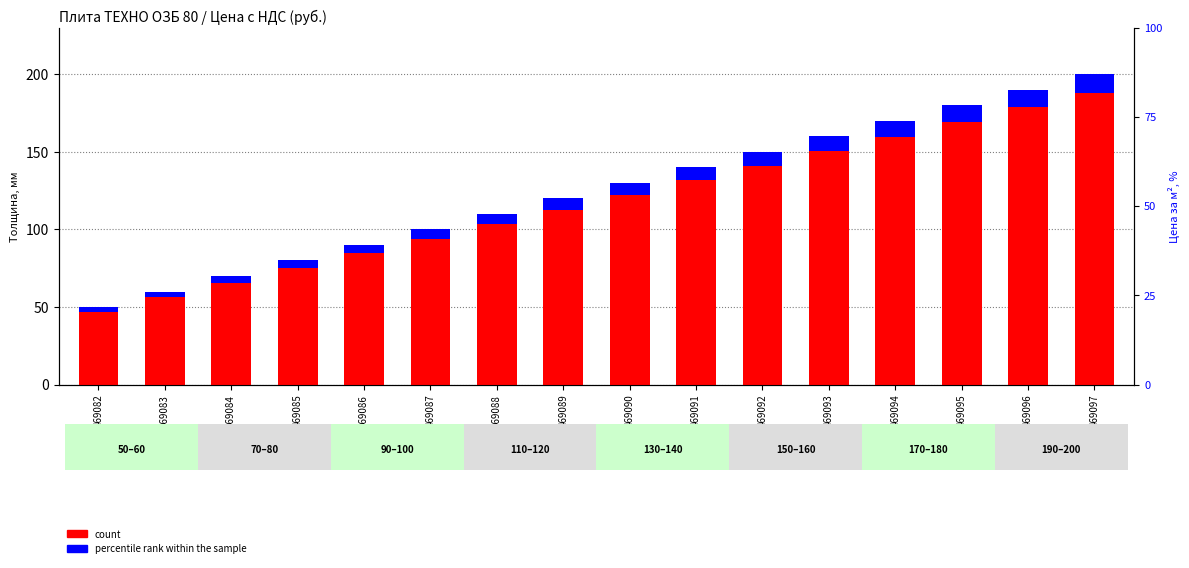

The value of percentile rank within the sample at 469092 is 9.0. True or false?

True